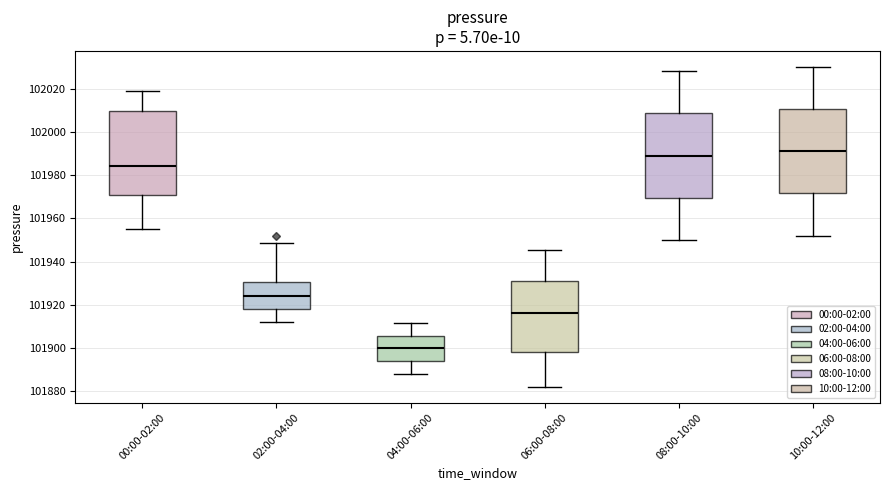

Reading left to right, transcribe this box plot: for each box, give where its median line is, the range the box spans, and where its two whiskers end, as read against the y-axis. The values are not printed on the chart, so give them approximately, as read against the axis.

00:00-02:00: median 101984, box 101970 to 102010, whiskers 101956 to 102018
02:00-04:00: median 101924, box 101918 to 101930, whiskers 101912 to 101948
04:00-06:00: median 101900, box 101894 to 101906, whiskers 101888 to 101912
06:00-08:00: median 101916, box 101898 to 101930, whiskers 101882 to 101946
08:00-10:00: median 101990, box 101970 to 102008, whiskers 101950 to 102028
10:00-12:00: median 101992, box 101972 to 102010, whiskers 101952 to 102030